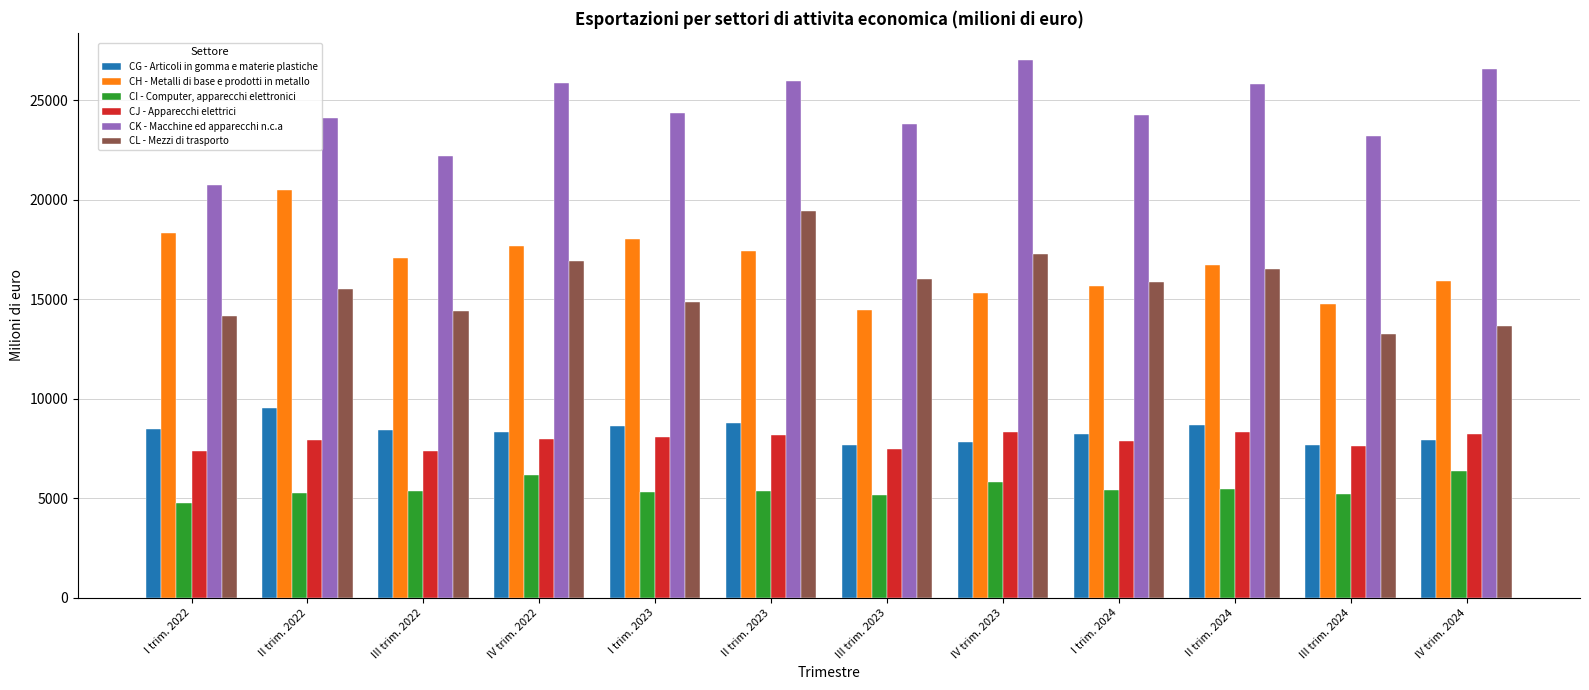

What is the value of the CK - Macchine ed apparecchi n.c.a bar at the 2nd from the left?

24113.1